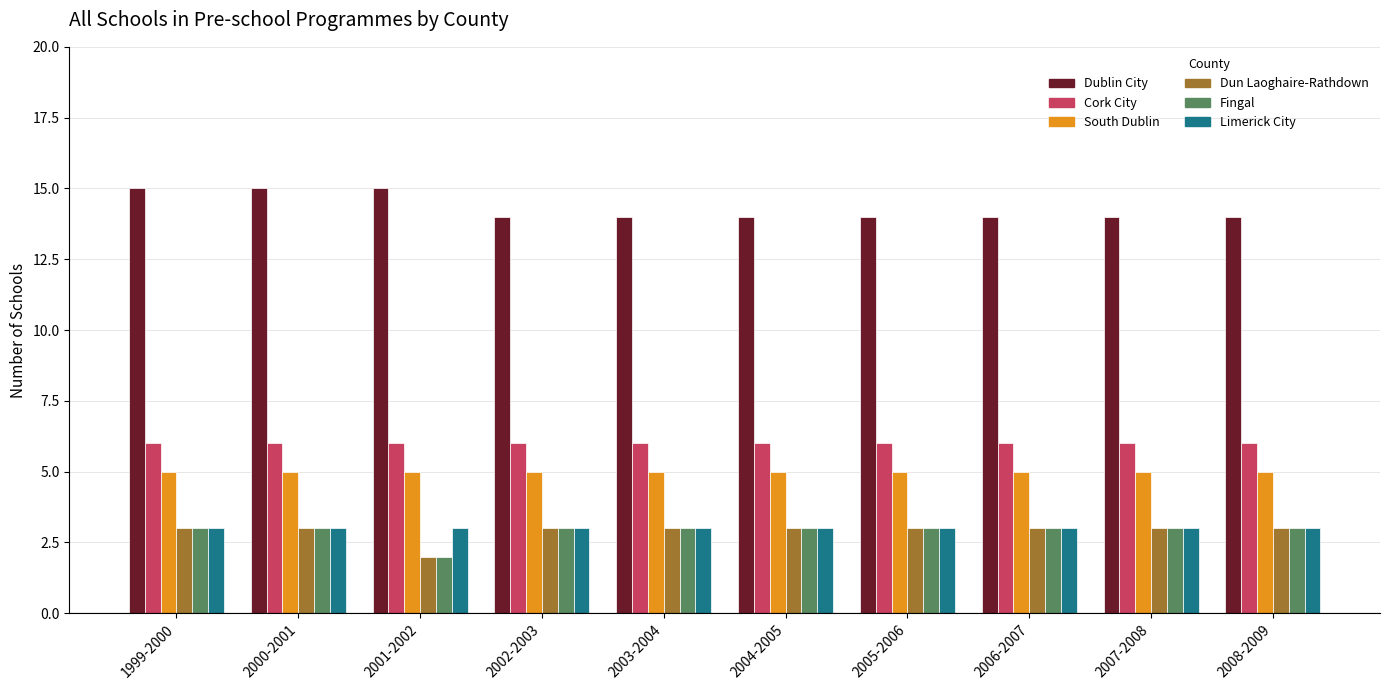

What is the minimum value for Fingal?

2